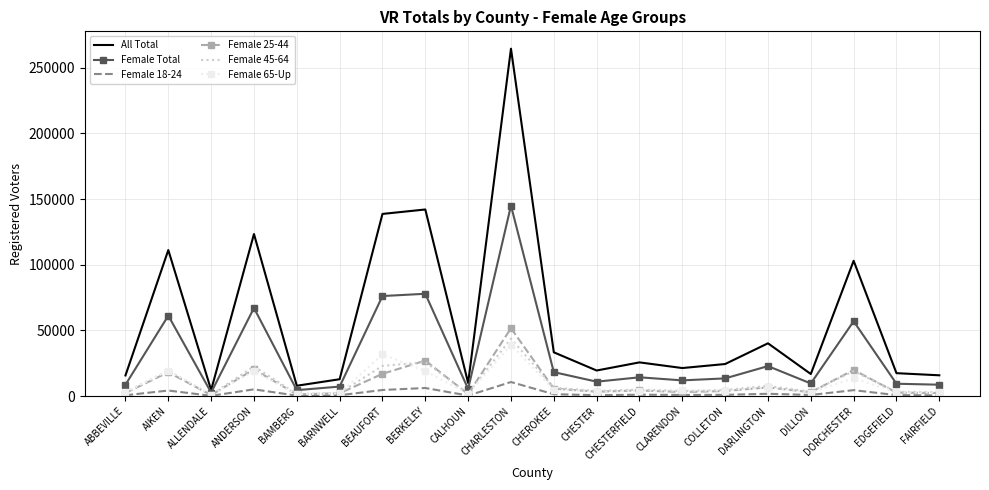

Which series changed the most between ANDERSON and CHESTERFIELD?

All Total